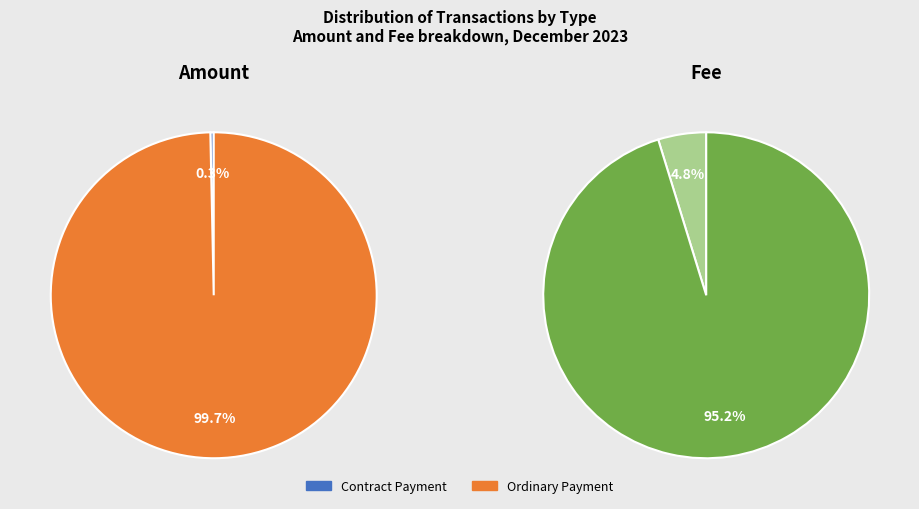

To the nearest percent, what portion does Ordinary Payment represent?

100%